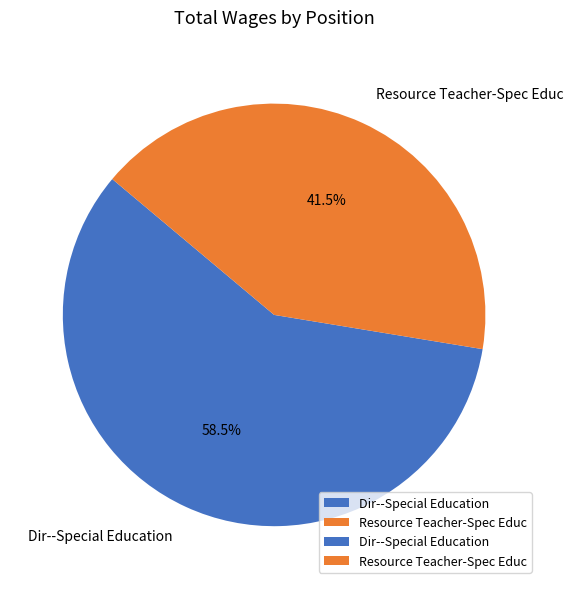

Between Dir--Special Education and Resource Teacher-Spec Educ, which is larger?

Dir--Special Education